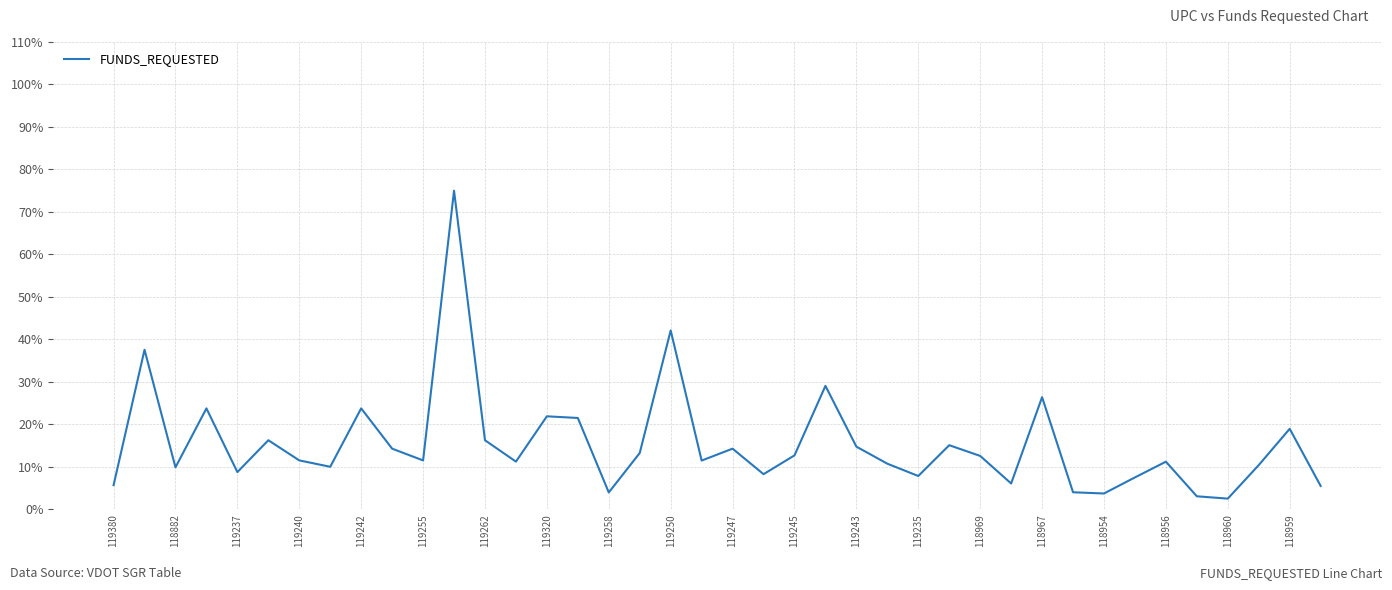

What is the maximum value shown in the chart?

75.0